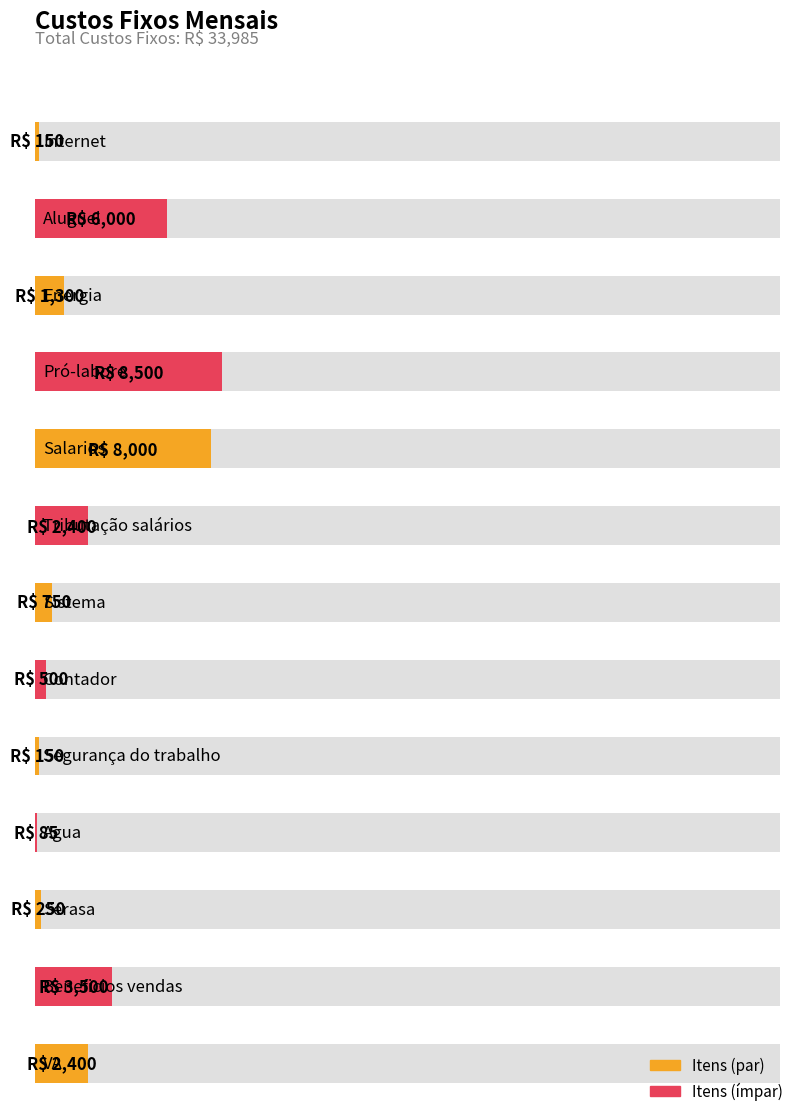

What is the difference between the maximum and second lowest values?

8350